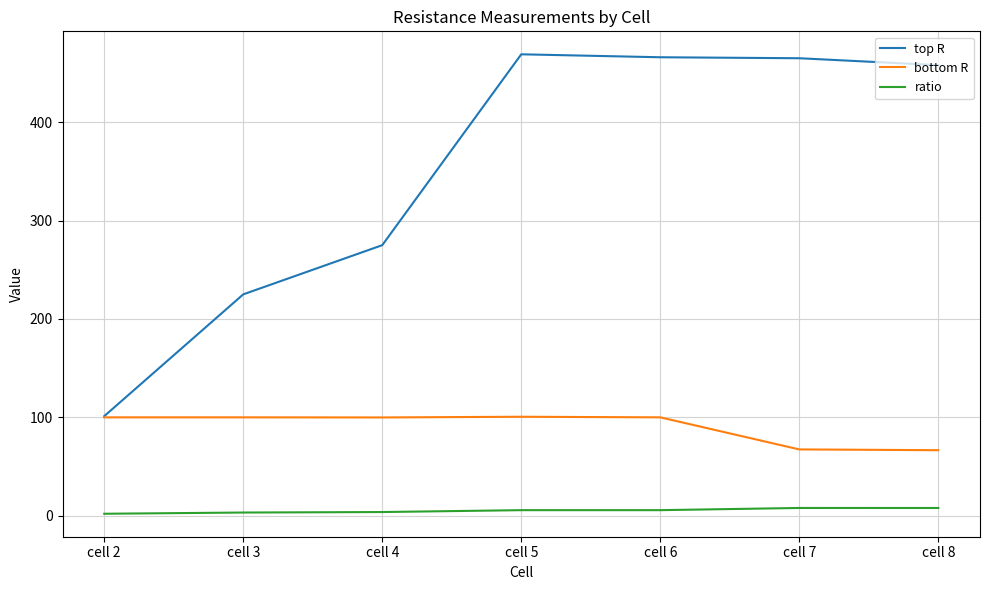

The value of top R at cell 5 is 843.5. True or false?

False